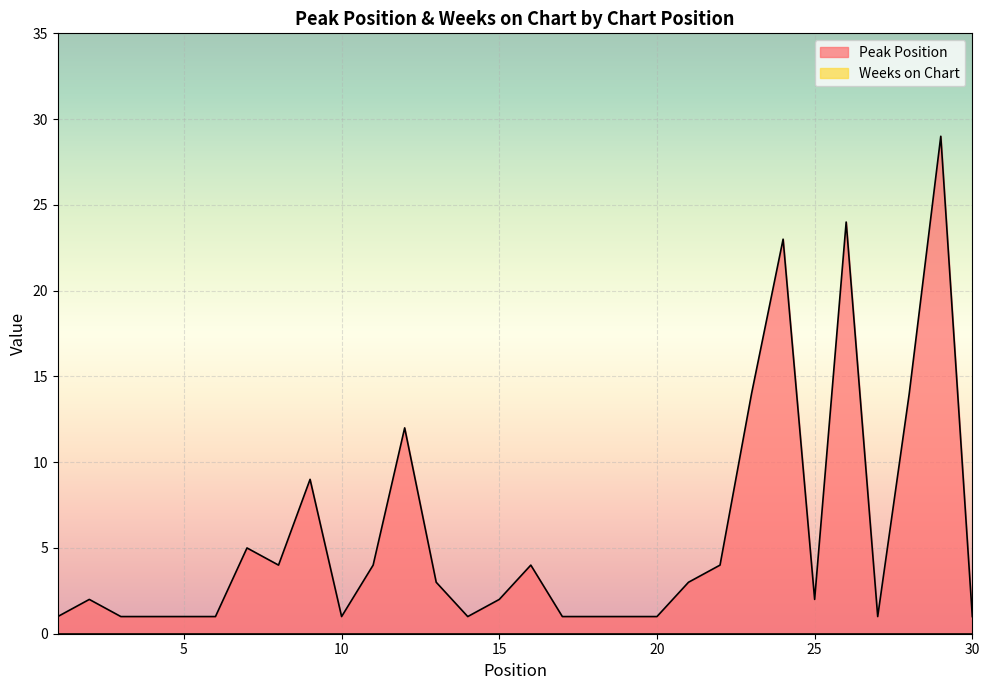

Where is the first local minimum?

8